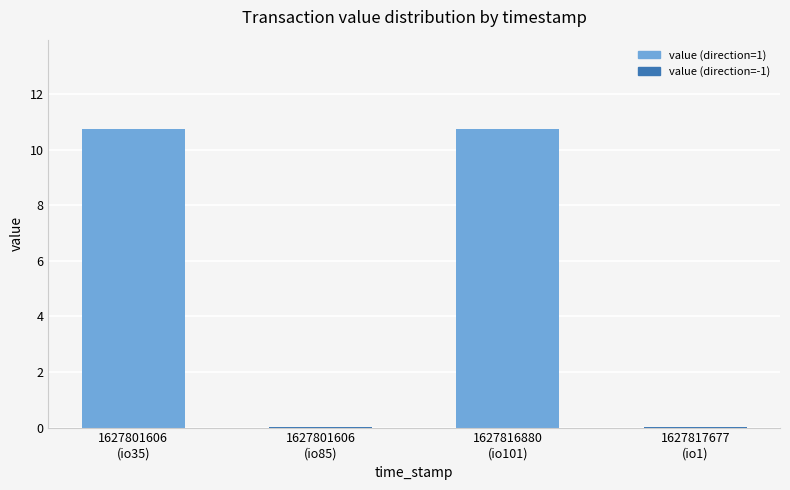

What is the sum of all values?

21.5